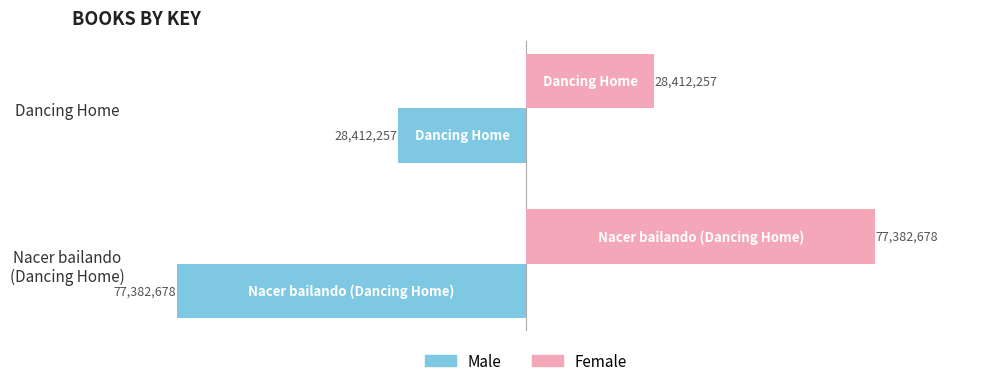

Reading right to left, list all the values displayed in this chart.

Male: -28412257	-77382678
Female: 28412257	77382678